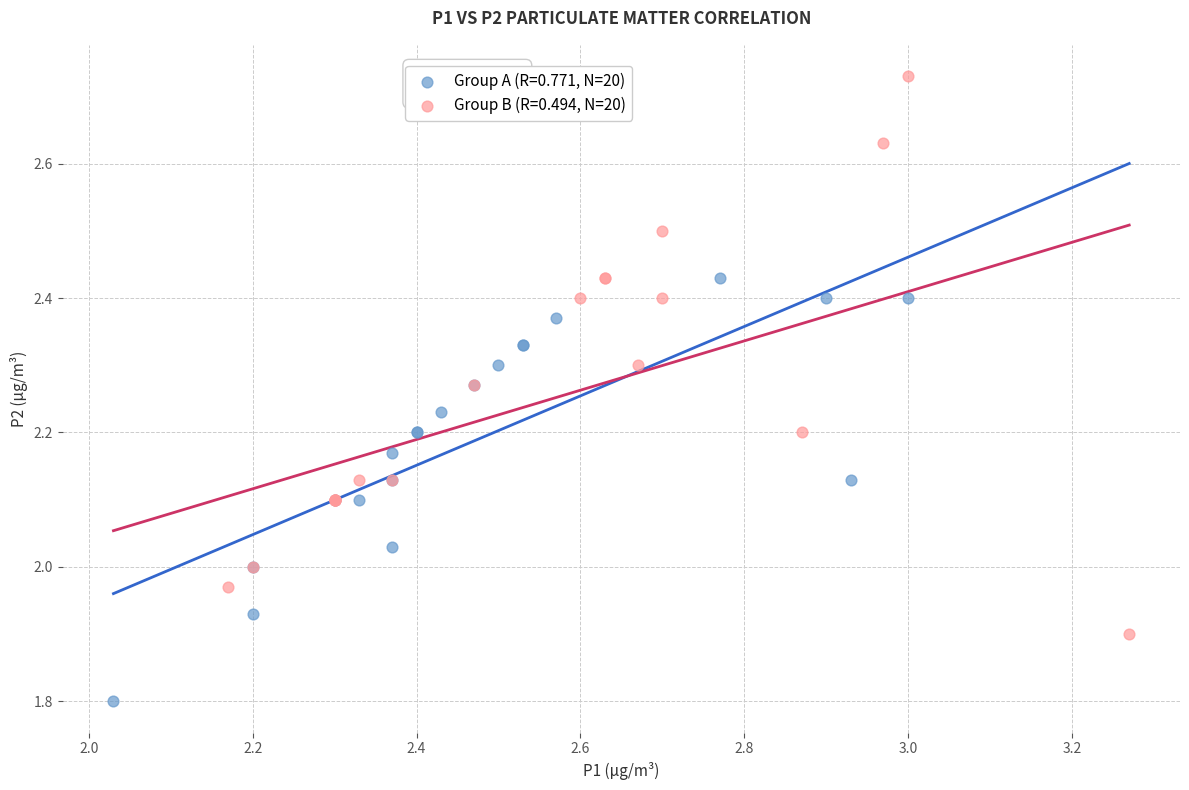

Which series contains the highest Y value?

Group B (R=0.494, N=20)